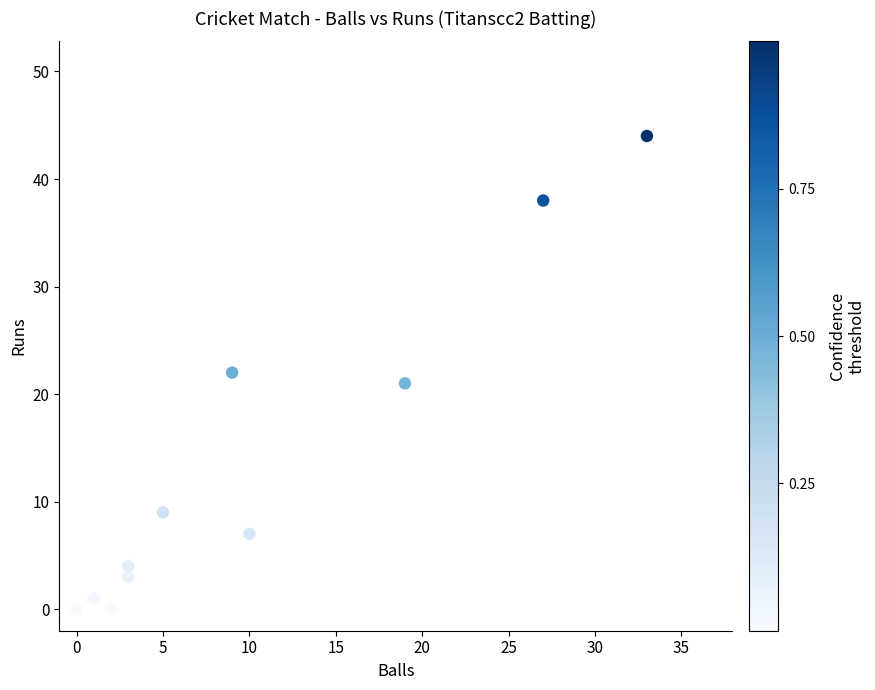

What is the range of X values (max minus min)?

33